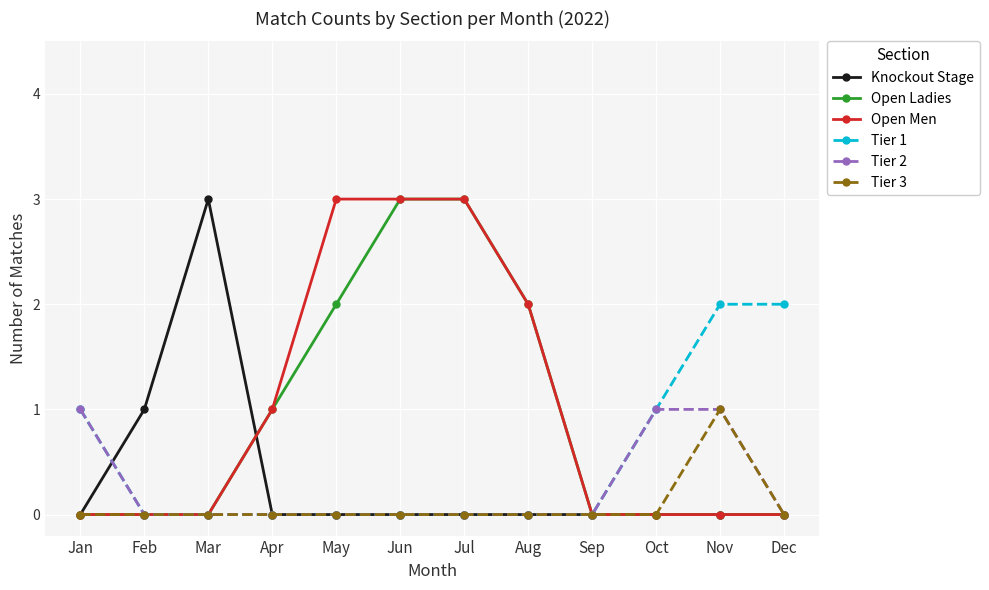

The Tier 3 series shows 0 at Jul. True or false?

True